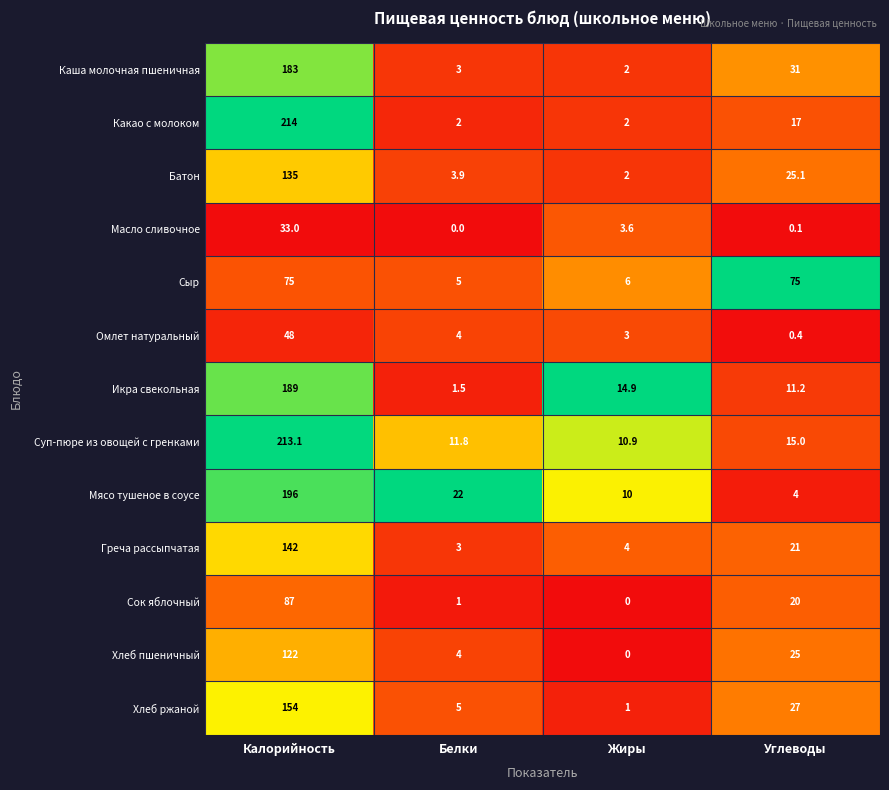

The value of Хлеб ржаной at Углеводы is 27.0. True or false?

True